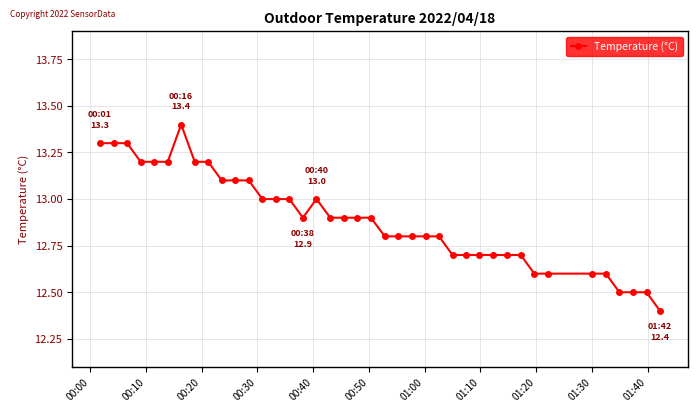

What is the average value?

12.9